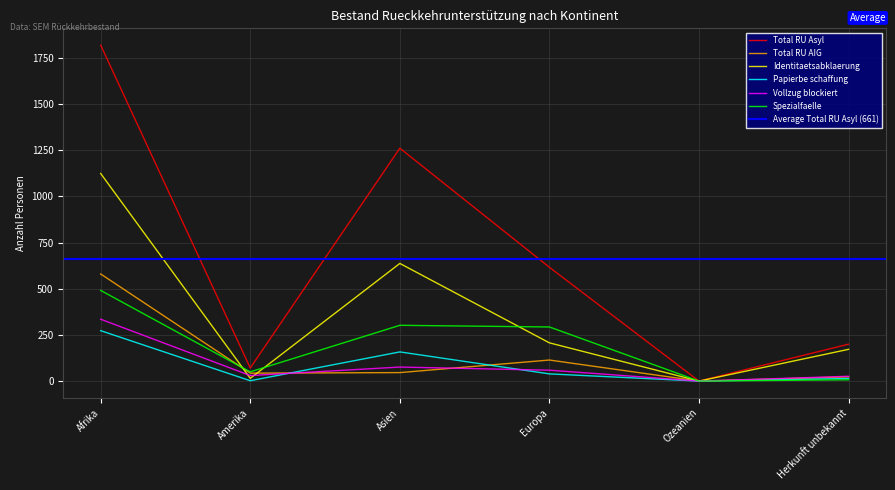

At Afrika, list the series in order from smallest to largest.

Papierbe schaffung, Vollzug blockiert, Spezialfaelle, Total RU AIG, Identitaetsabklaerung, Total RU Asyl